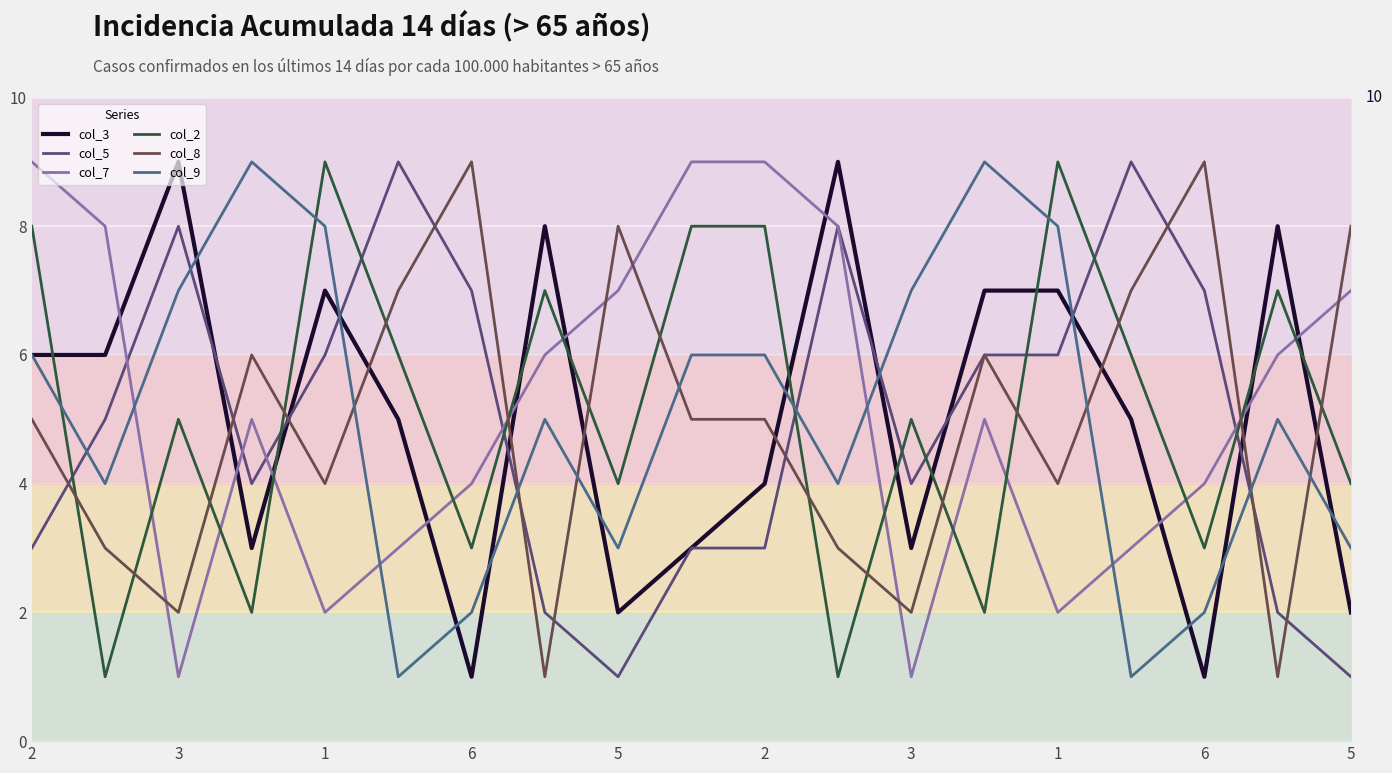

Rank the series by their maximum value, from highest to lowest.

col_3, col_5, col_7, col_2, col_8, col_9